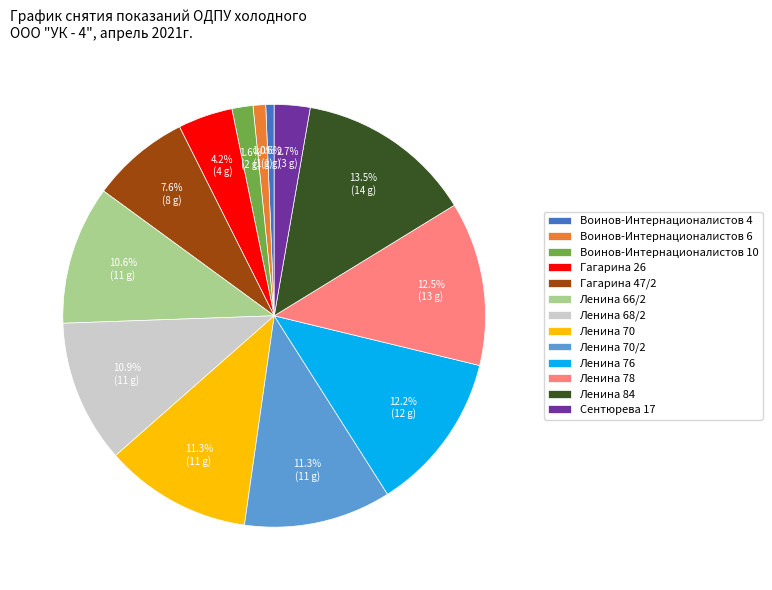

Which slice is the largest?

Ленина 84